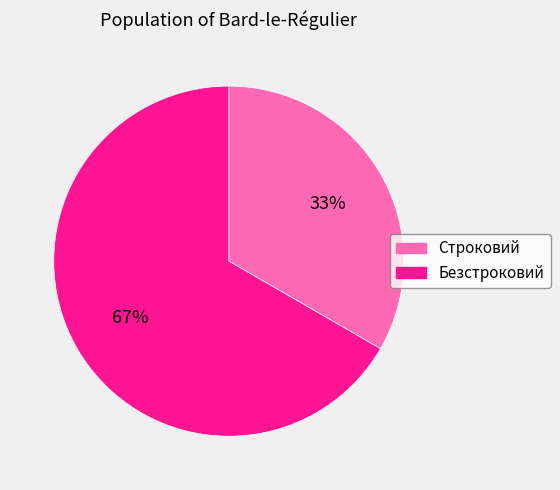

Which category has the smallest portion of the pie?

Строковий